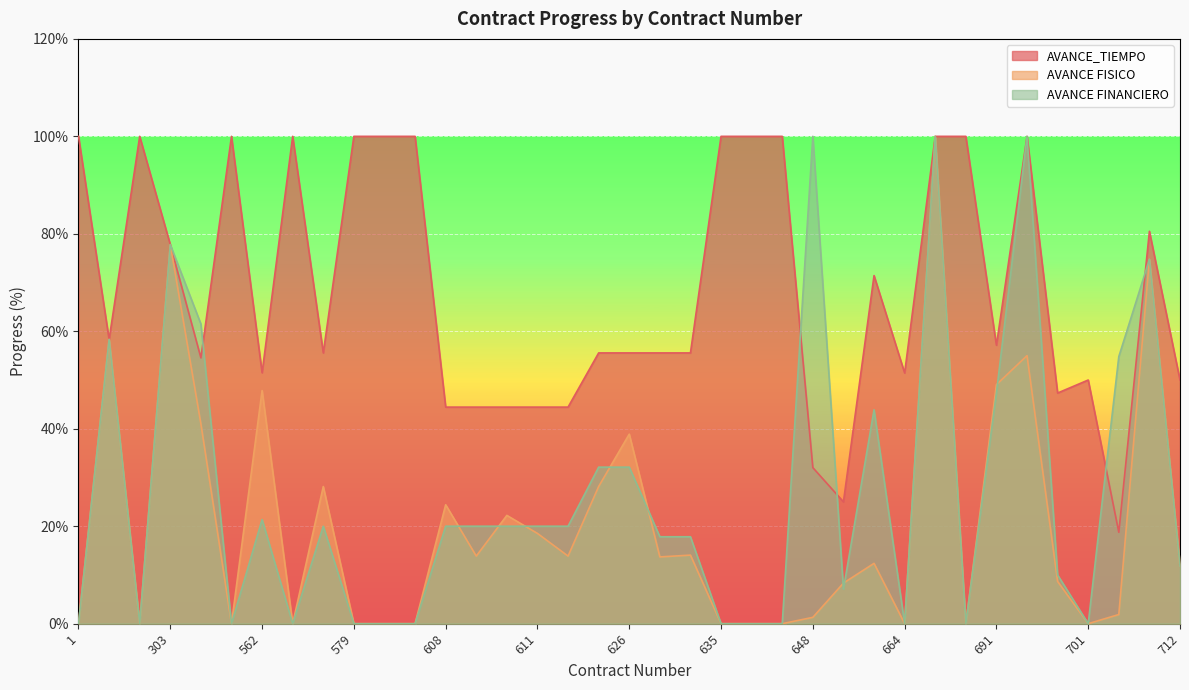

How many series are shown in this chart?

3